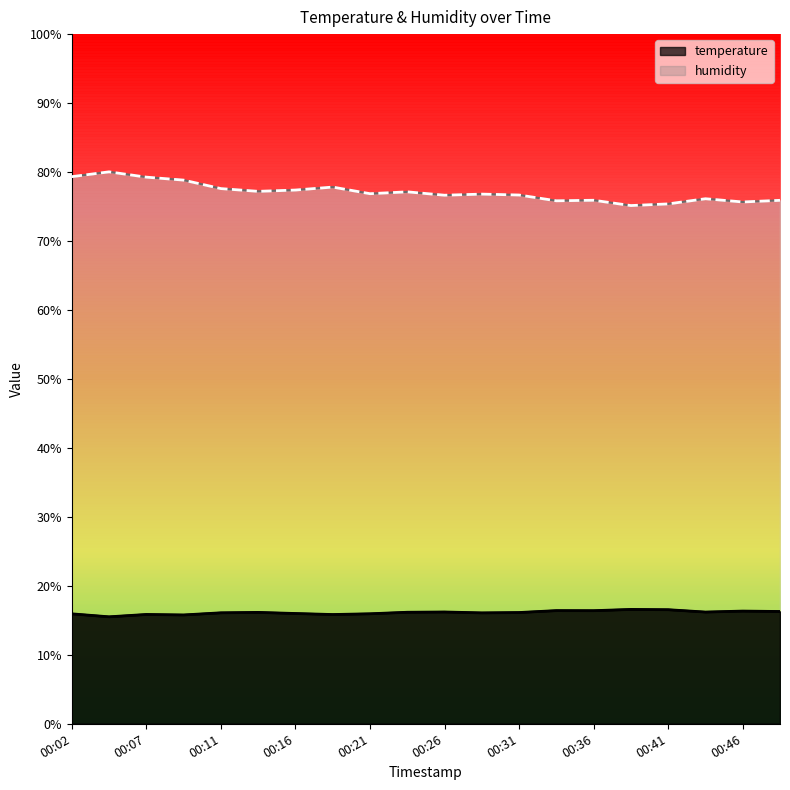

What is the total value across all series at 00:48?

92.2